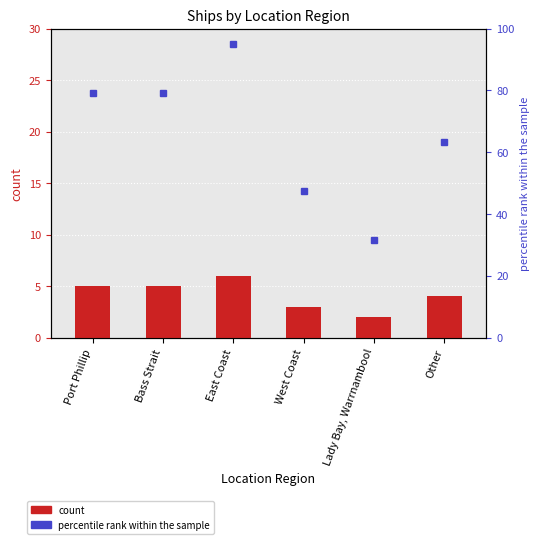

List the labels in order of value, smallest first.

Lady Bay, Warrnambool, West Coast, Other, Port Phillip, Bass Strait, East Coast